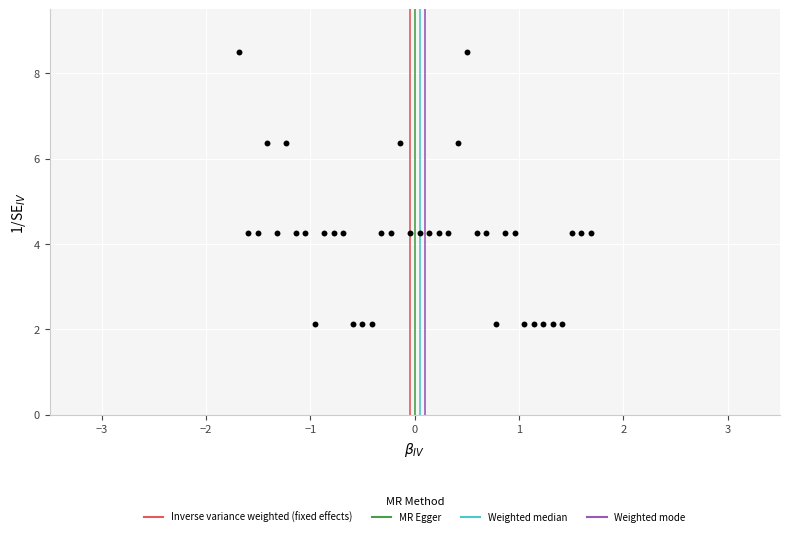

What is the range of X values (max minus min)?

3.4